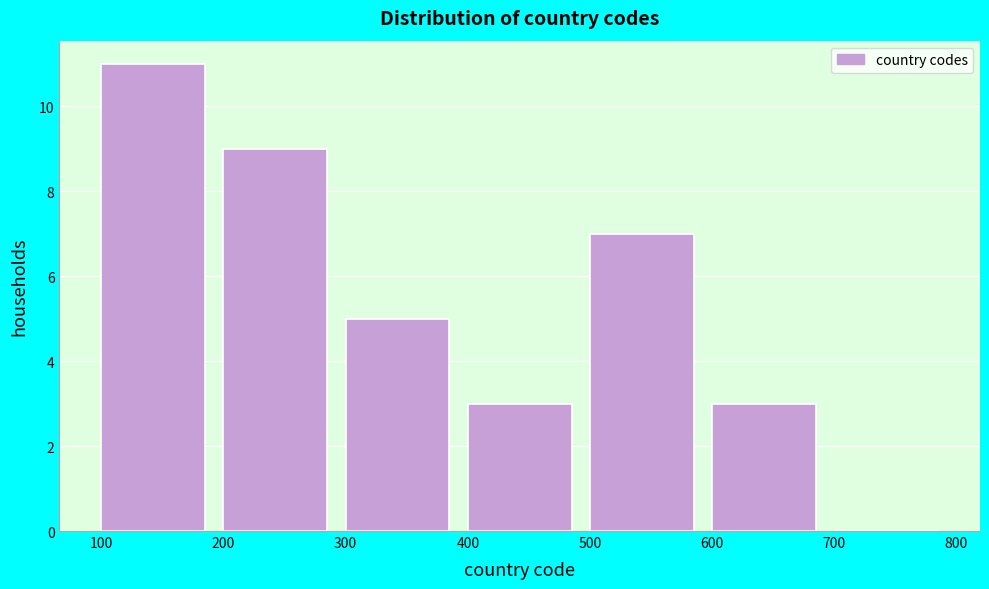

Over which range of the x-axis is the bar tallest?

100 to 200